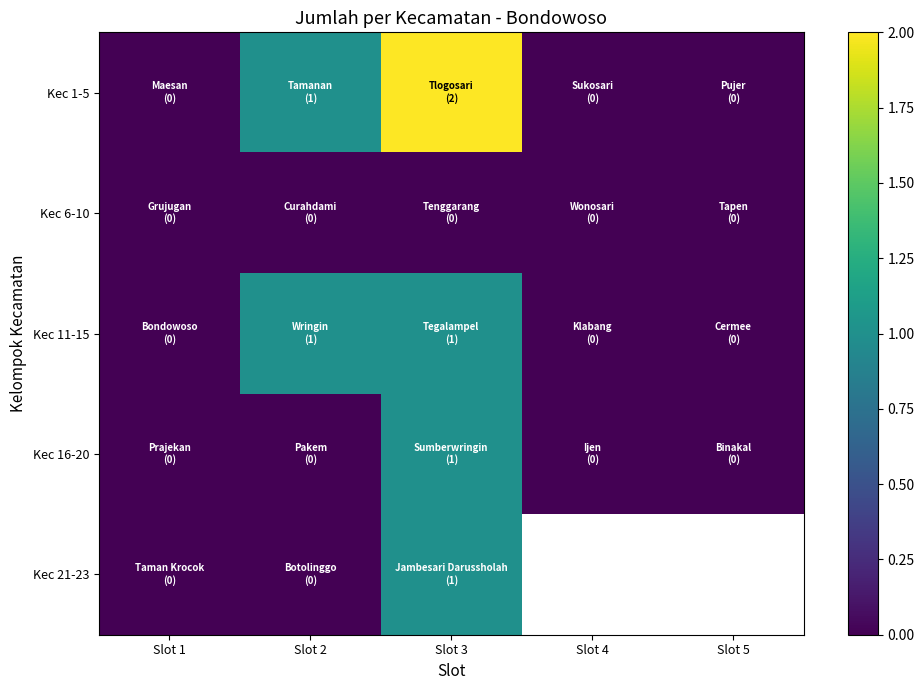

True or false: Kec 11-15 has a value of 0.0 at Slot 4.

True